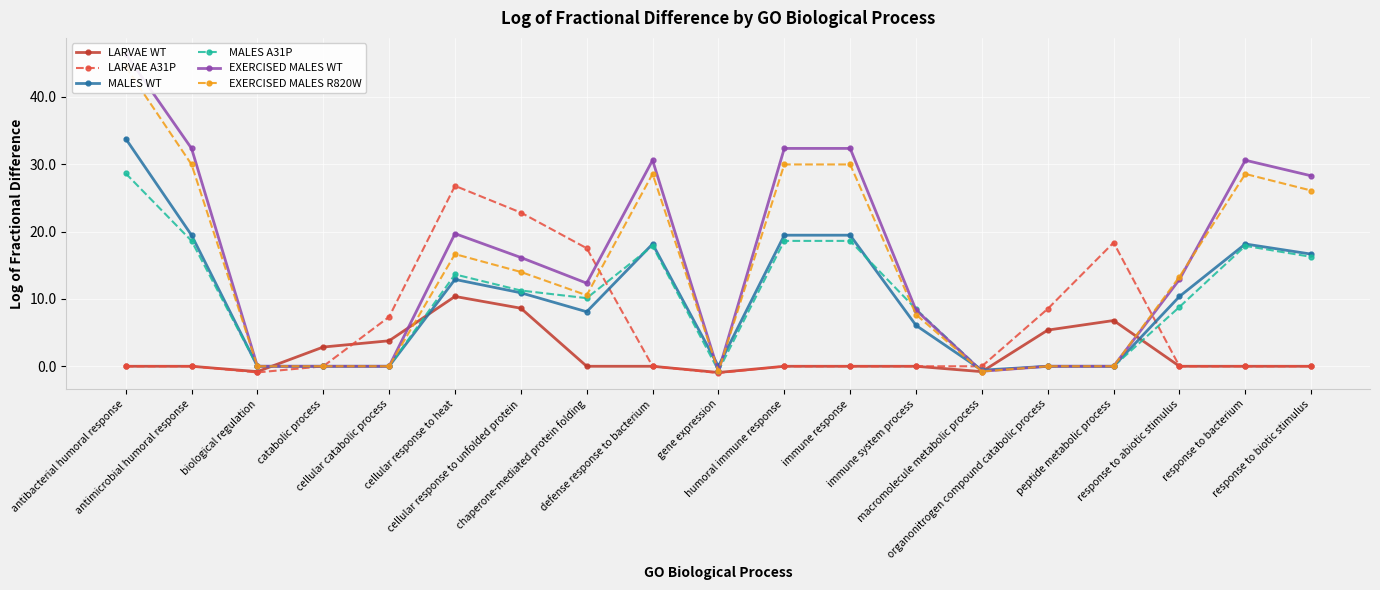

Which label corresponds to the smallest value in the chart?

gene expression